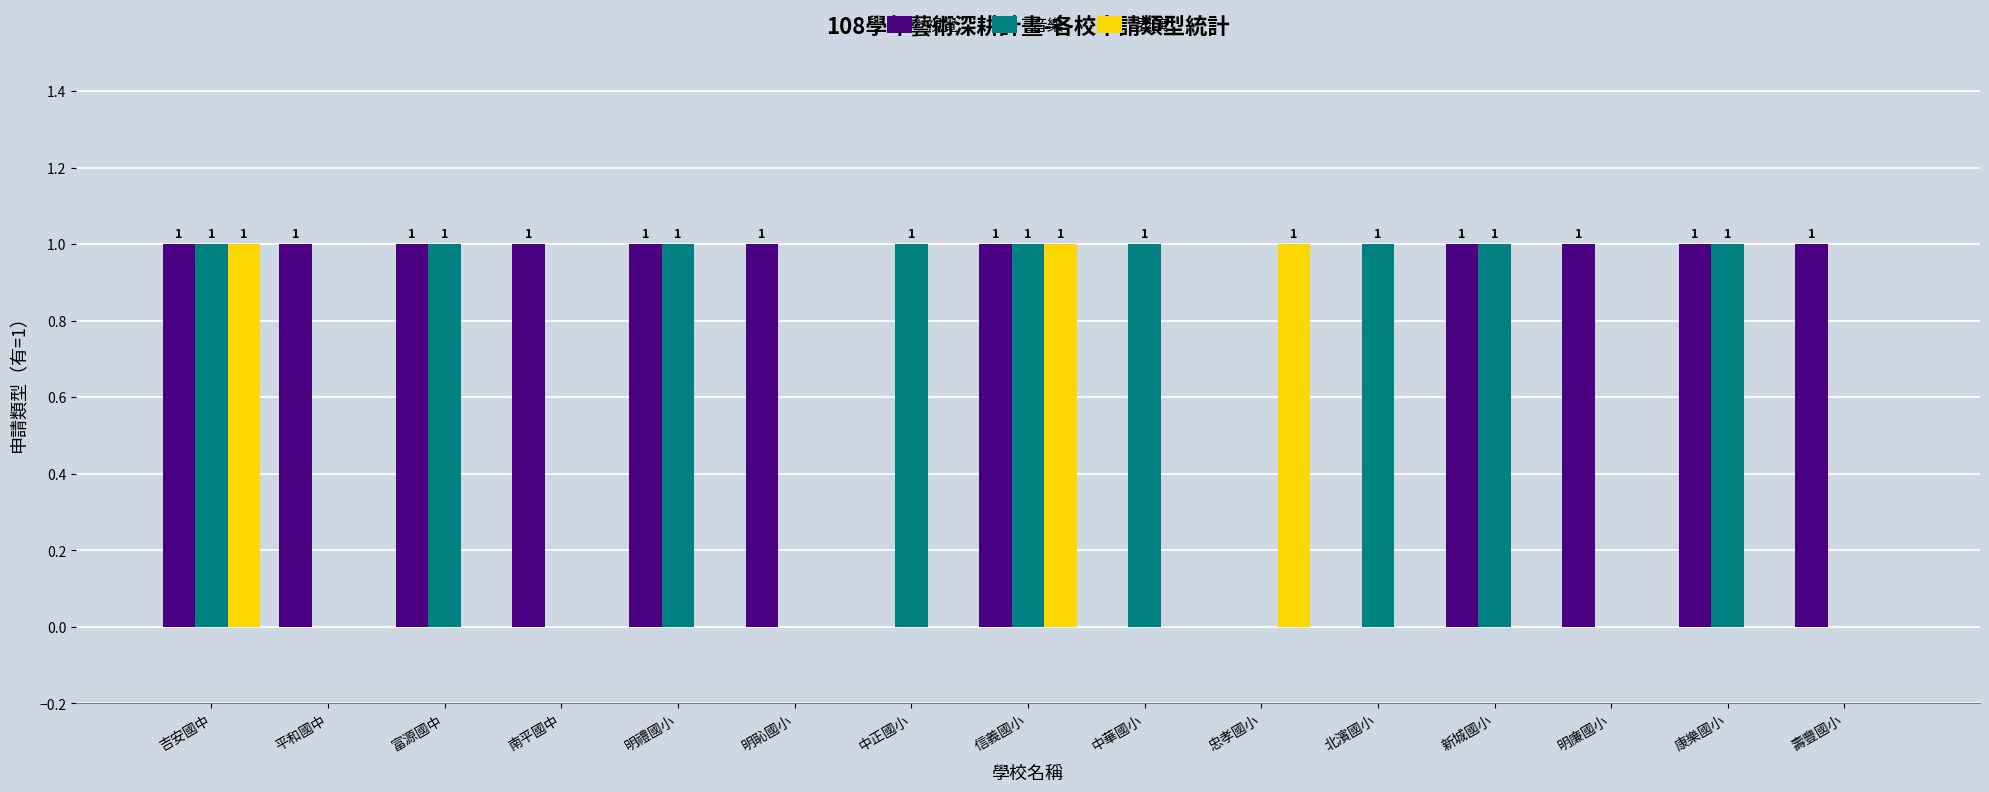

How many 表演 values are between 0 and 1?

15